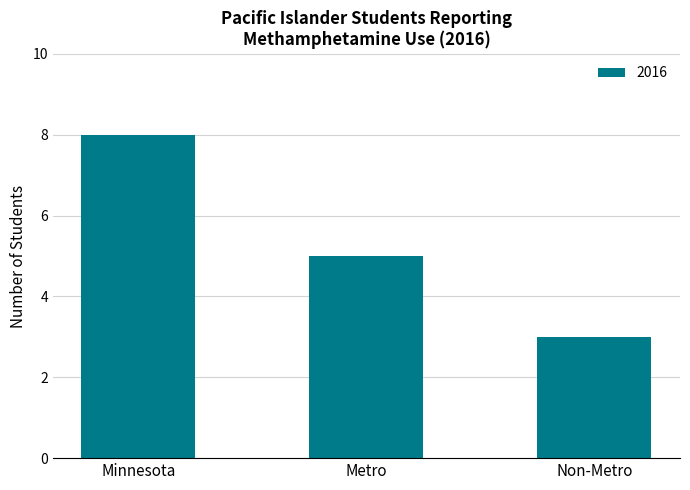

What is the value of the 3rd bar from the left?

3